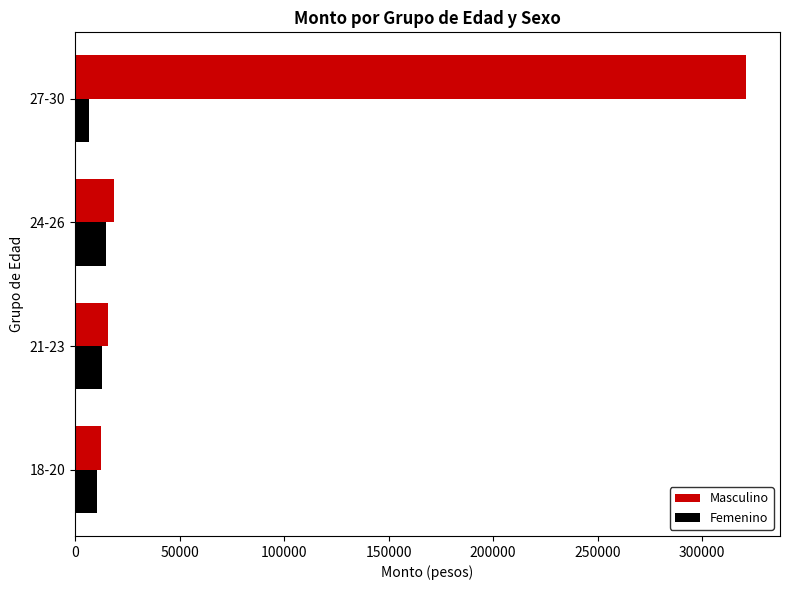

What is the value of the Masculino bar at the 1st from the left?

12410.0